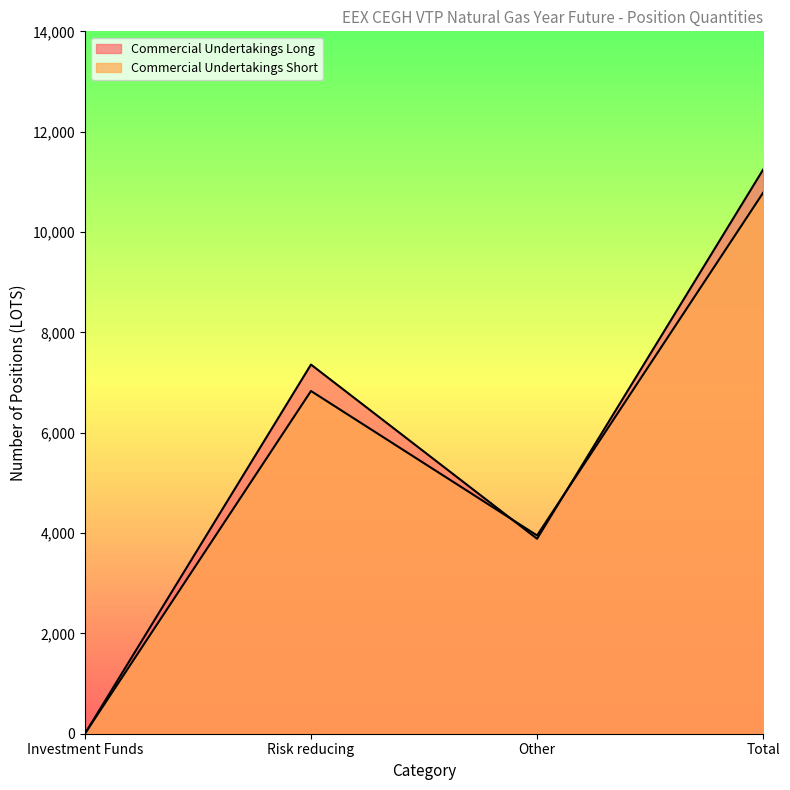

What is the difference between the maximum and second lowest values in the Commercial Undertakings Long series?

7358